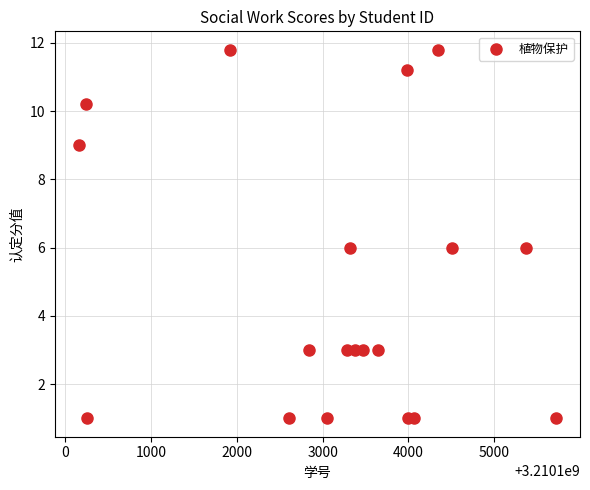

What is the range of Y values (max minus min)?

10.8